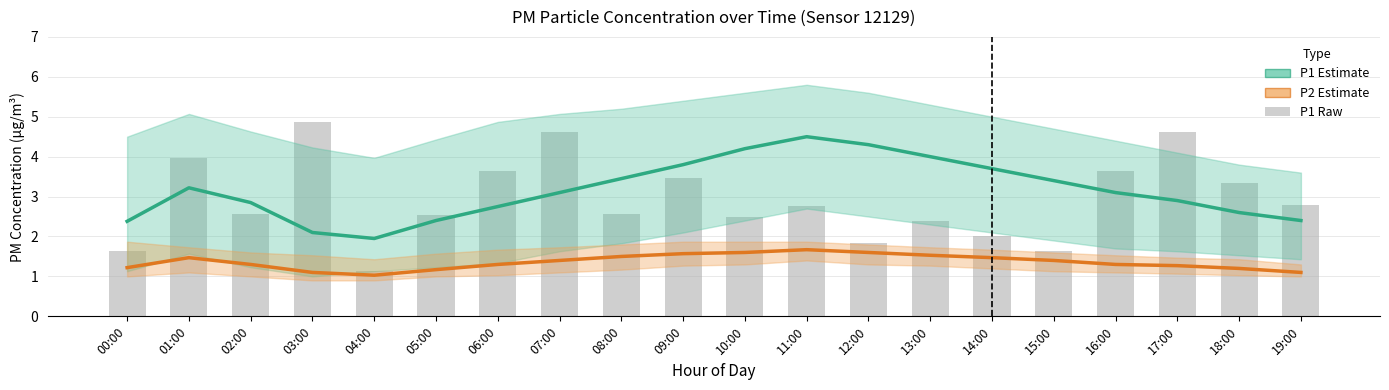

What is the label of the 19th bar from the right?

01:00